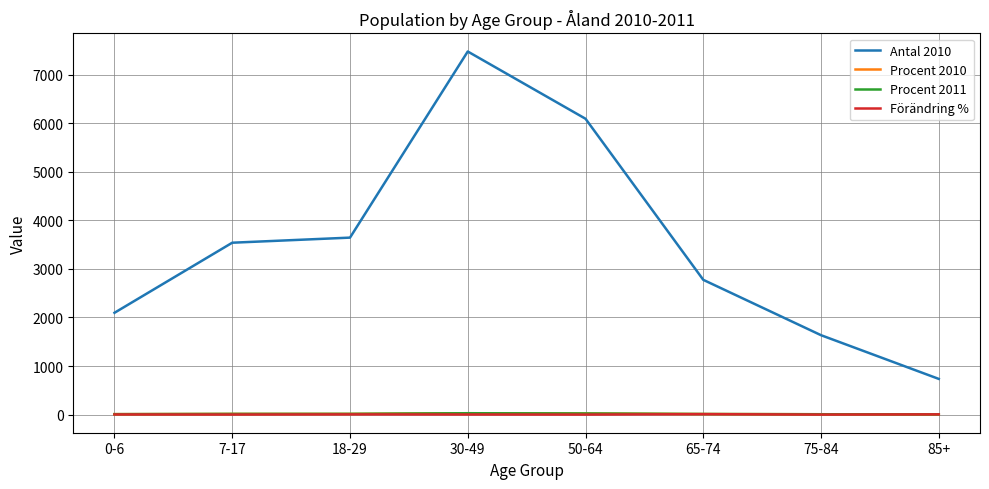

What is the difference between the maximum and minimum values in the Procent 2010 series?

24.1